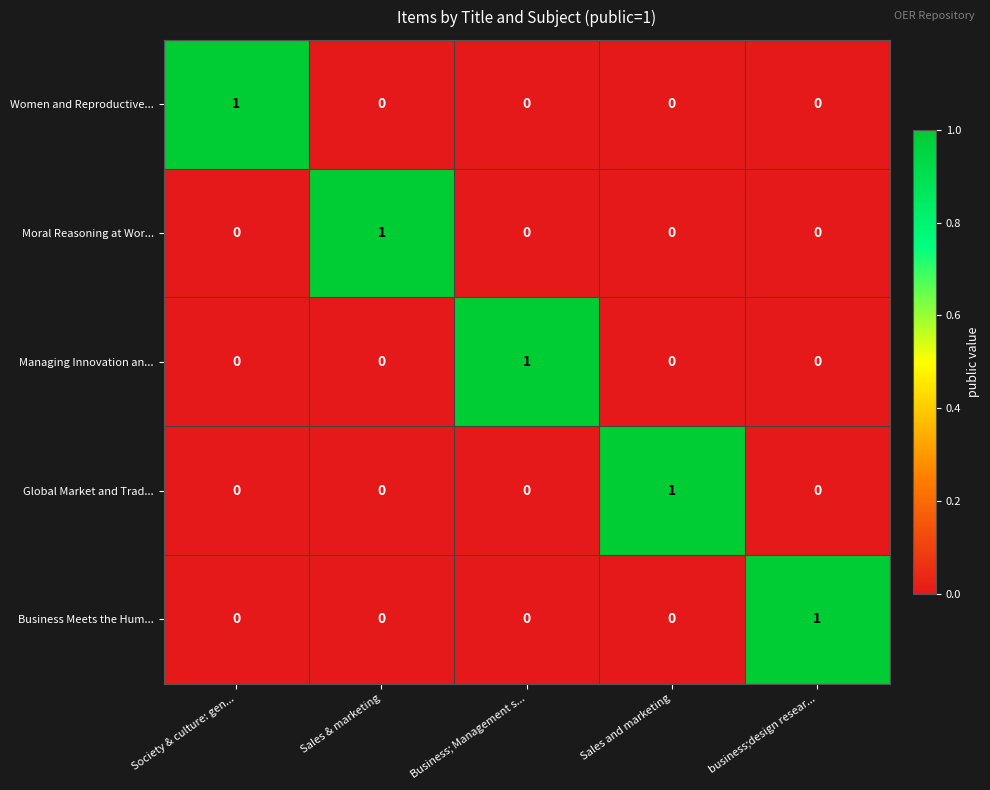

How many series are shown in this chart?

5